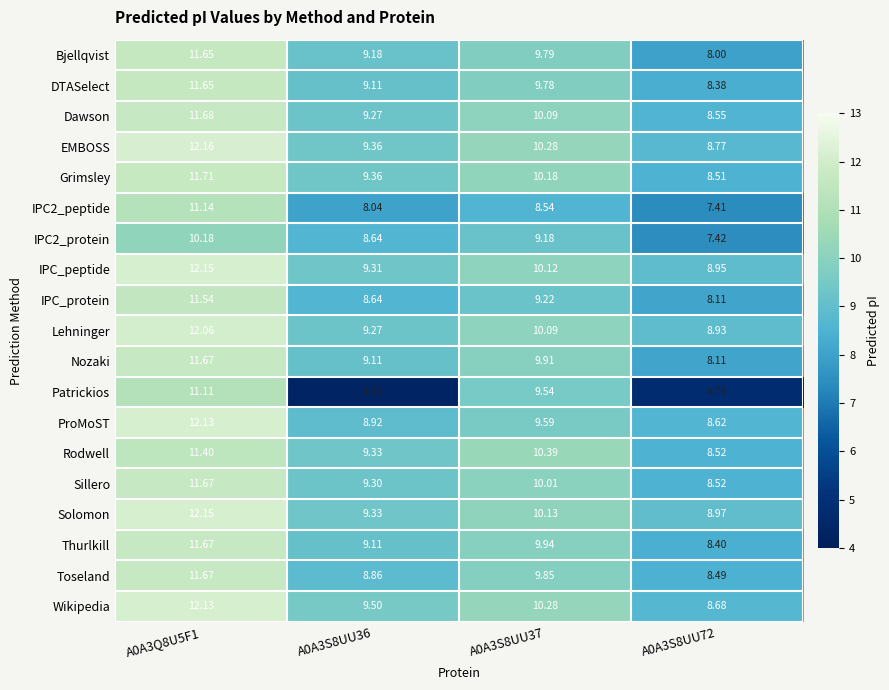

Which series has the largest total across all categories?

Wikipedia